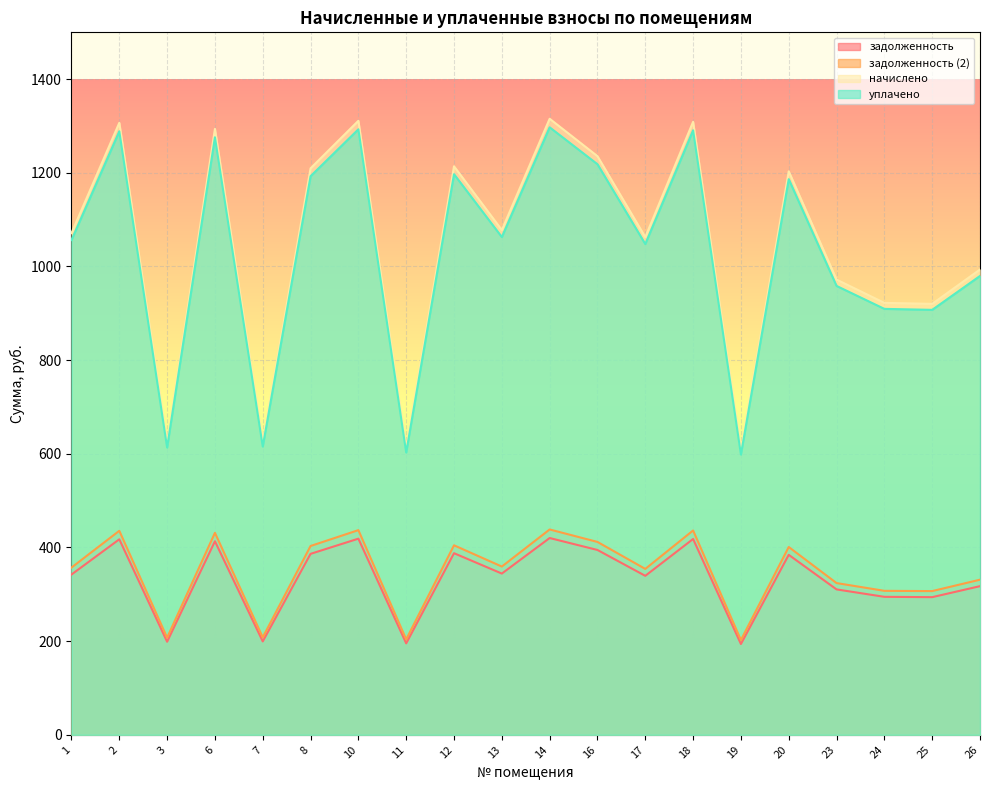

How many categories are shown in the chart?

20